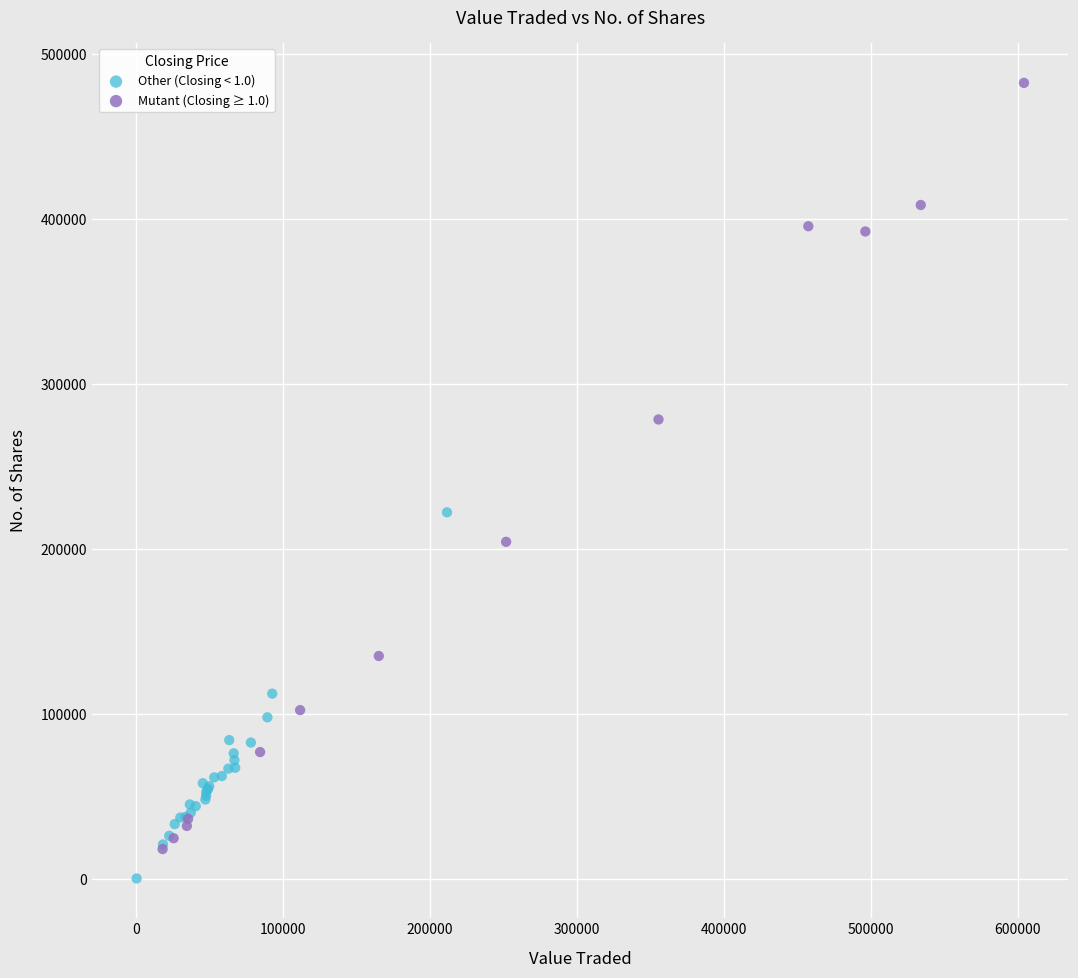

Which series has the largest Y range (max minus min)?

Mutant (Closing ≥ 1.0)